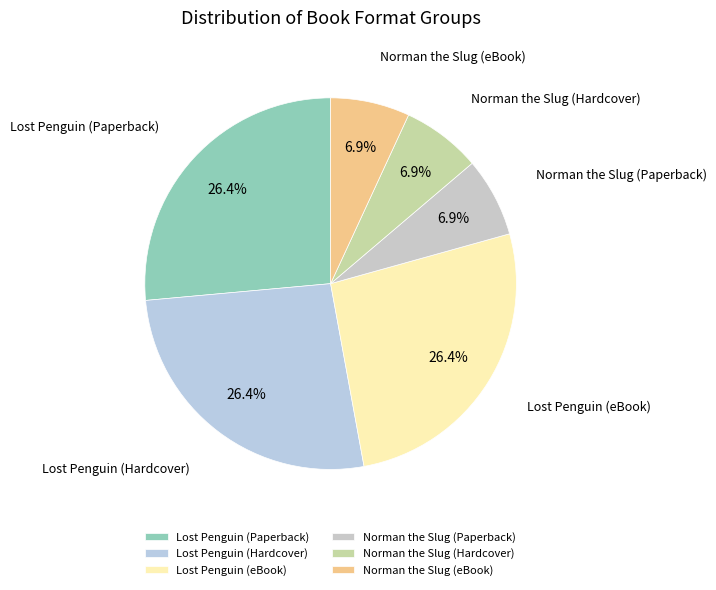

Does Norman the Slug (Hardcover) represent more than half of the total?

No